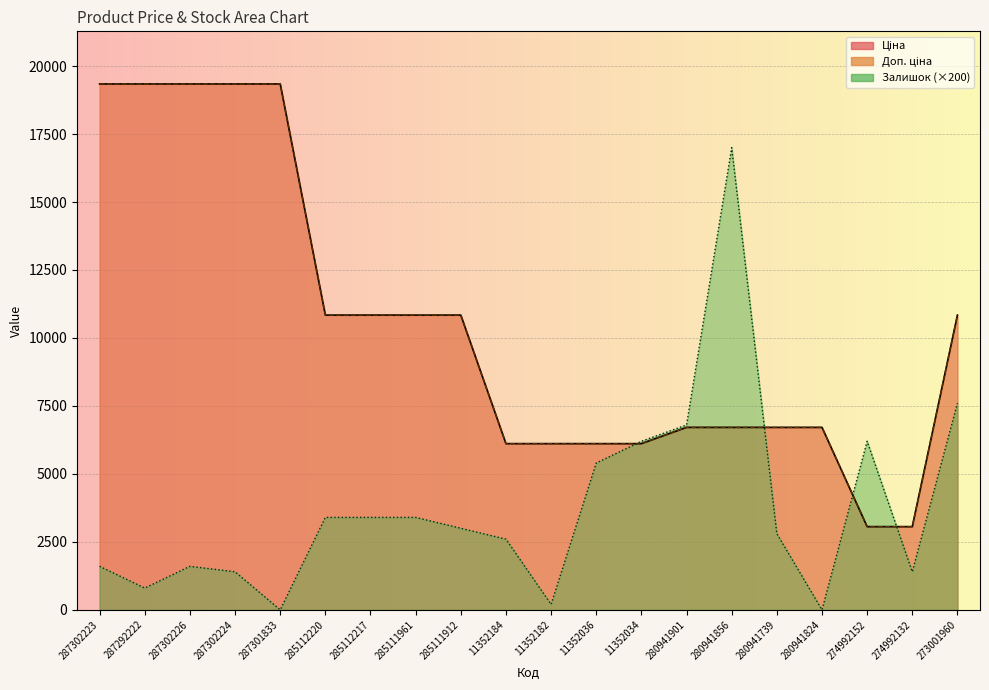

Reading right to left, transcribe all the data shown in this chart.

Ціна: 273001960=10840.1	274992132=3059.7	274992152=3059.7	280941824=6710.2	280941739=6710.2	280941856=6710.2	280941901=6710.2	11352034=6112.5	11352036=6112.5	11352182=6112.5	11352184=6112.5	285111912=10840.1	285111961=10840.1	285112217=10840.1	285112220=10840.1	287301833=19343.1	287302224=19343.1	287302226=19343.1	287292222=19343.1	287302223=19343.1
Доп. ціна: 273001960=10840.1	274992132=3060.0	274992152=3060.0	280941824=6710.2	280941739=6710.2	280941856=6710.2	280941901=6710.2	11352034=6112.5	11352036=6112.5	11352182=6112.5	11352184=6112.5	285111912=10840.1	285111961=10840.1	285112217=10840.1	285112220=10840.1	287301833=19343.1	287302224=19343.1	287302226=19343.1	287292222=19343.1	287302223=19343.1
Залишок: 273001960=7600.0	274992132=1400.0	274992152=6200.0	280941824=0.0	280941739=2800.0	280941856=17000.0	280941901=6800.0	11352034=6200.0	11352036=5400.0	11352182=200.0	11352184=2600.0	285111912=3000.0	285111961=3400.0	285112217=3400.0	285112220=3400.0	287301833=0.0	287302224=1400.0	287302226=1600.0	287292222=800.0	287302223=1600.0